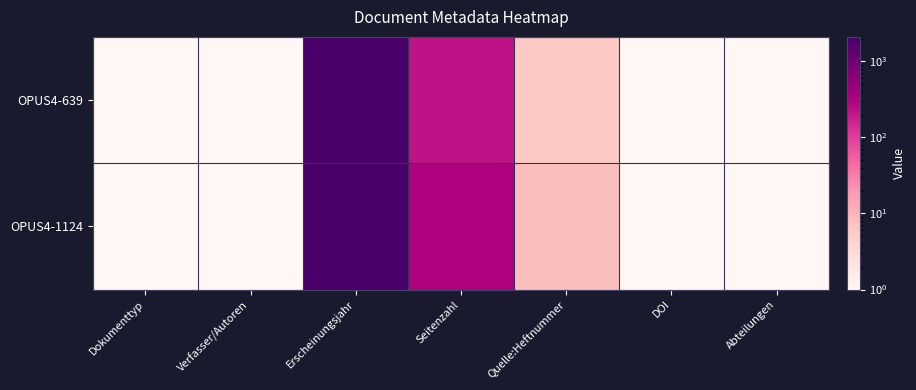

At which category is the sum across all series the highest?

Erscheinungsjahr